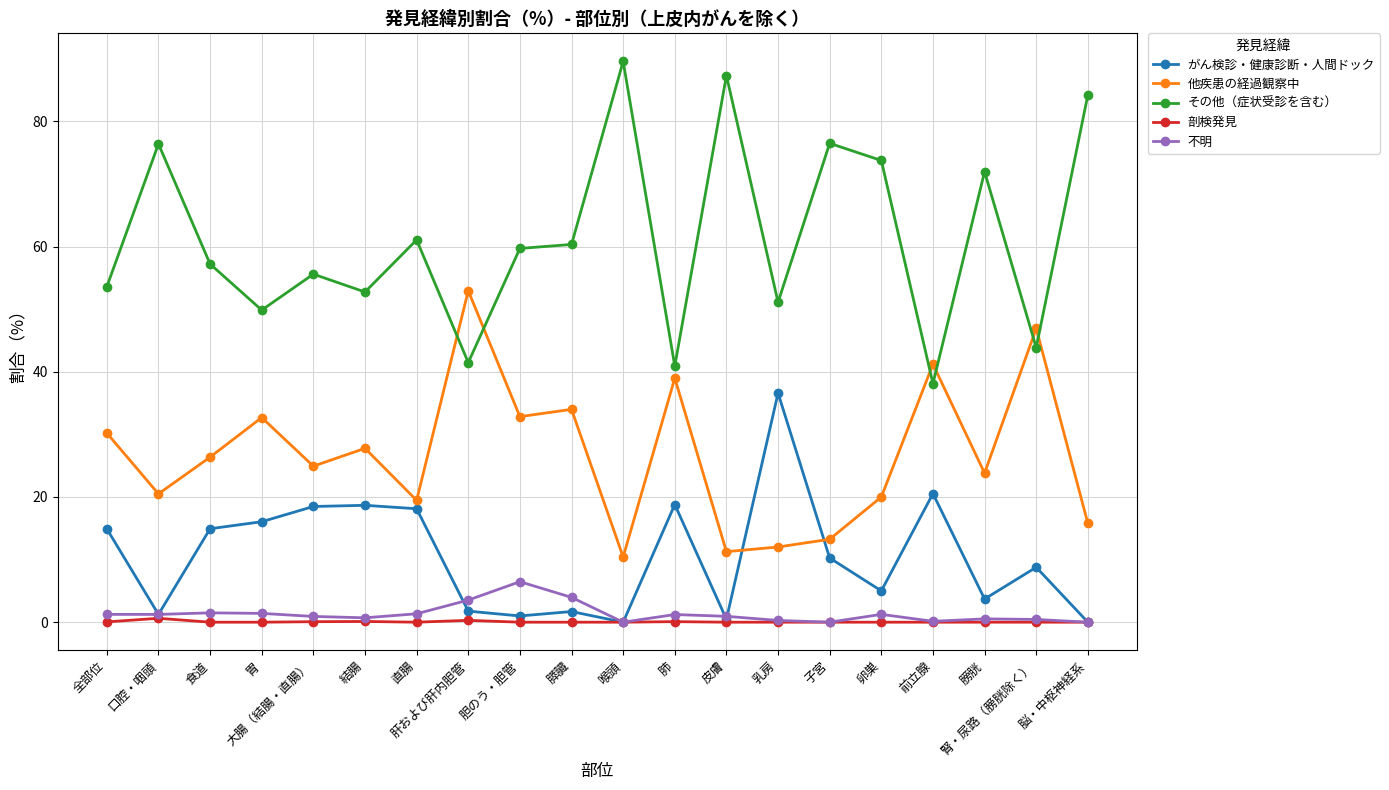

The value of 剖検発見 at 胃 is 0.0. True or false?

True